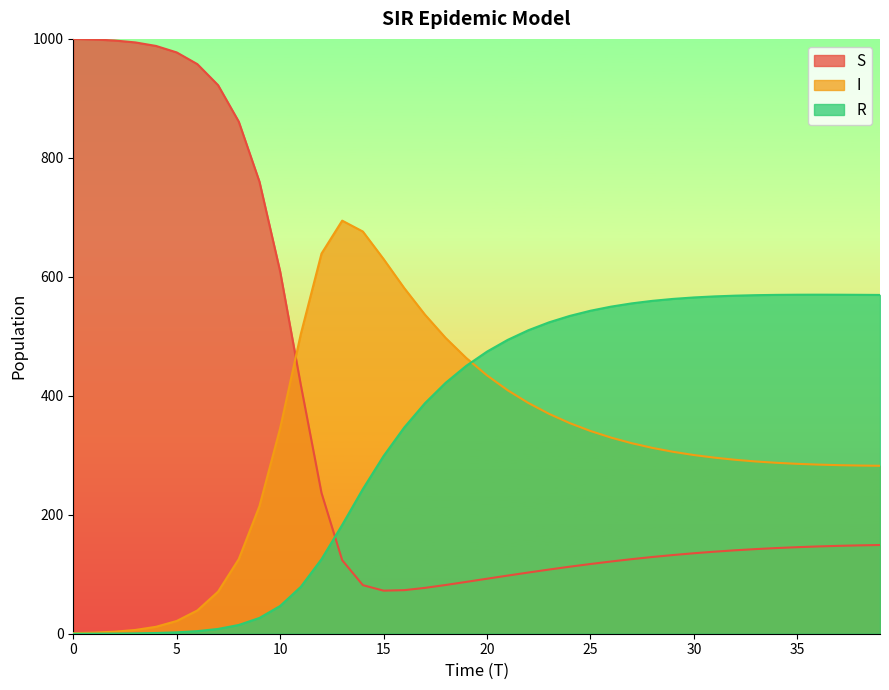

What is the highest value of the I series?

694.4